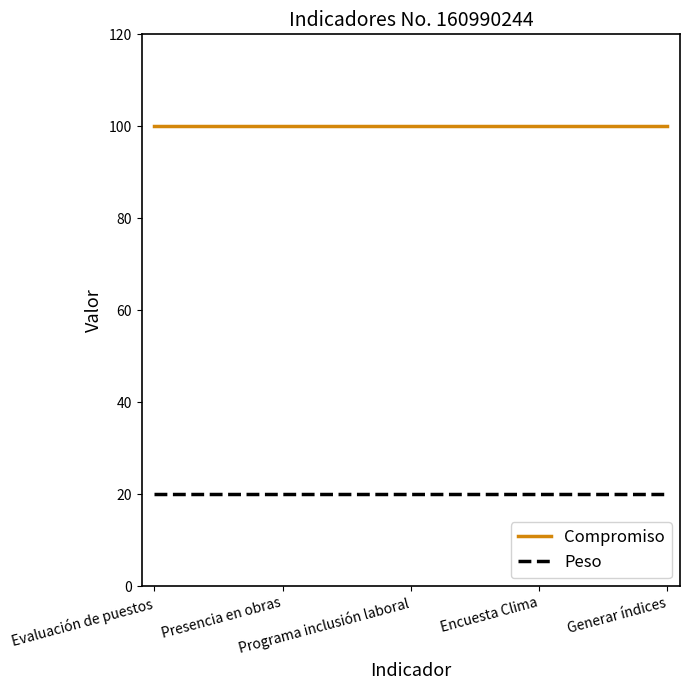

What are all the series names shown in the legend?

Compromiso, Peso